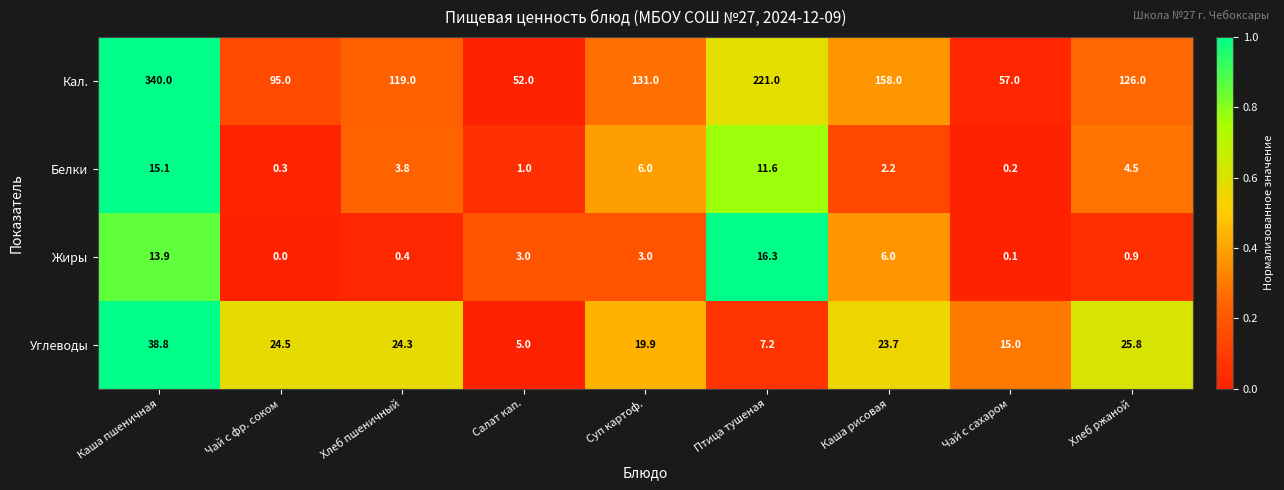

The Жиры series shows 1.6 at Суп картоф.. True or false?

False